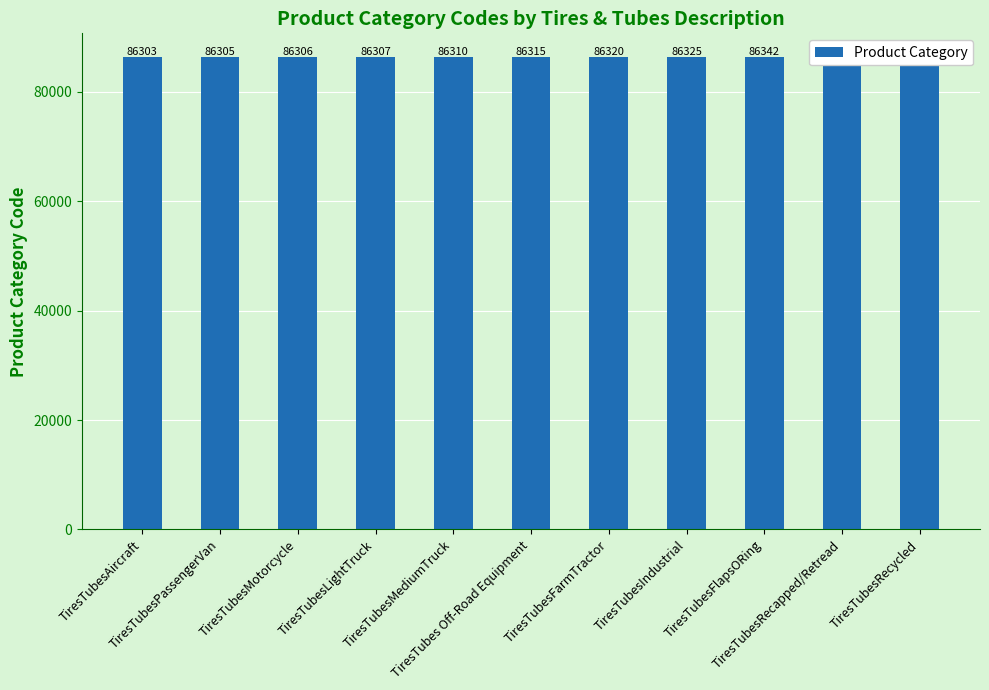

What is the value of the 11th bar from the left?

86395